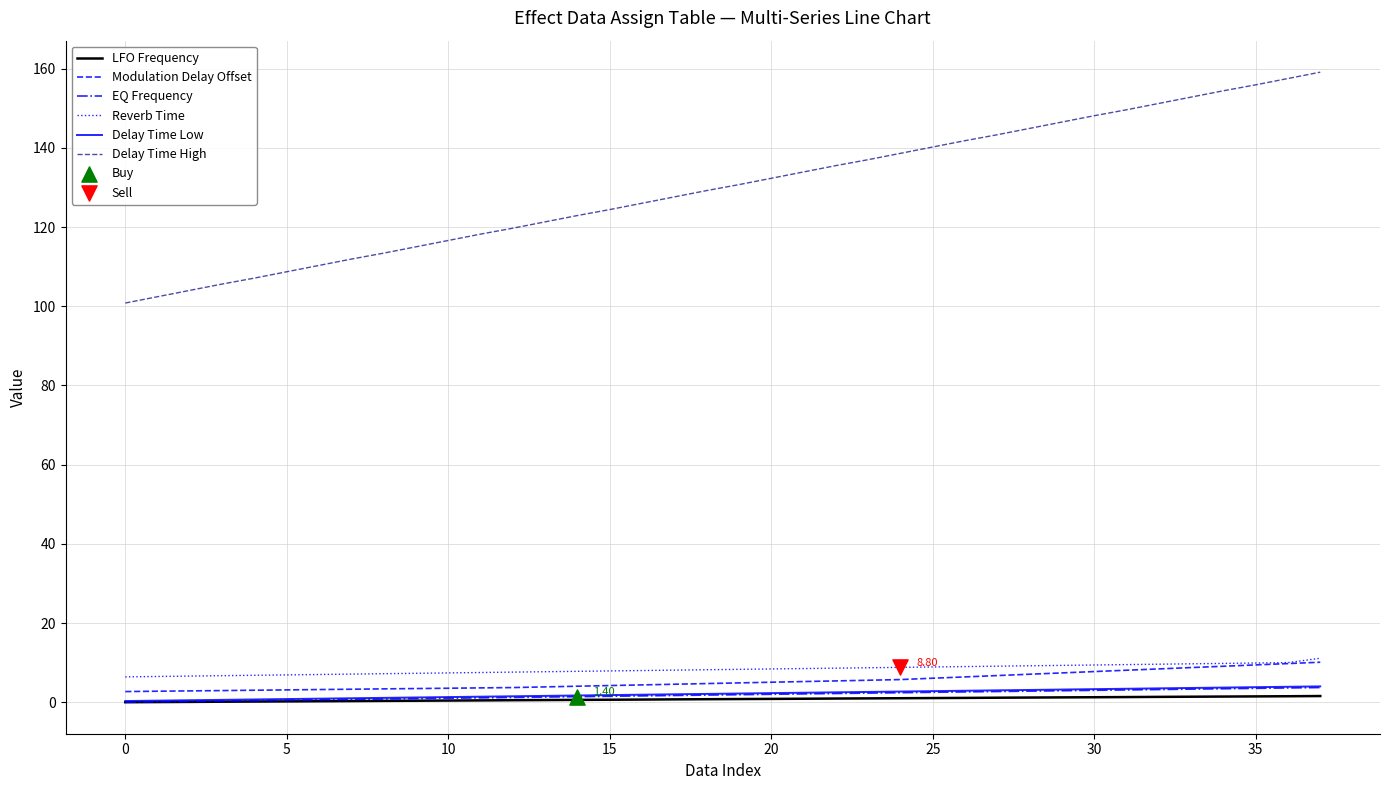

Which series has the largest total across all categories?

Delay Time High